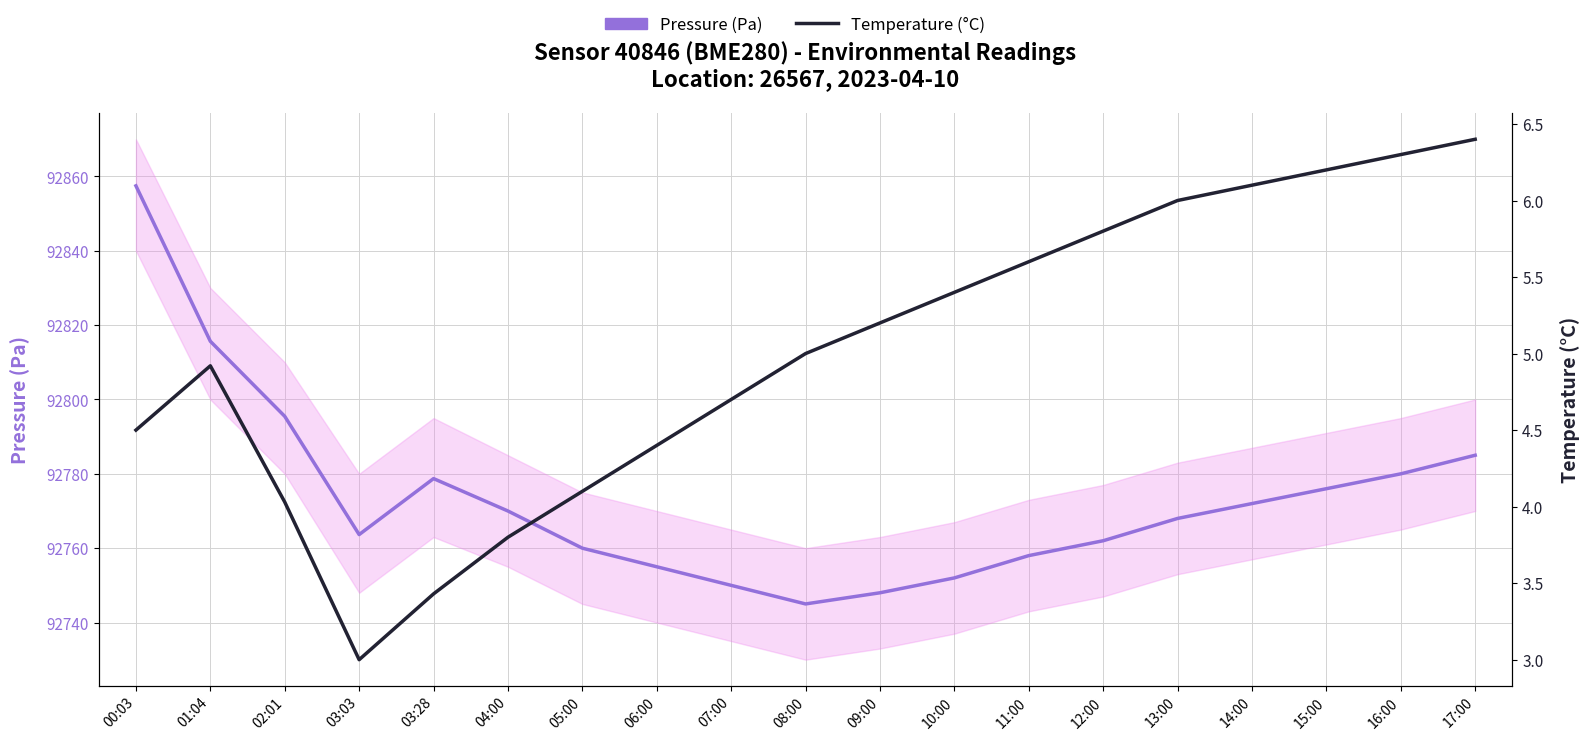

Rank the series at 13:00 from lowest to highest value.

Temperature (°C), Pressure (Pa)